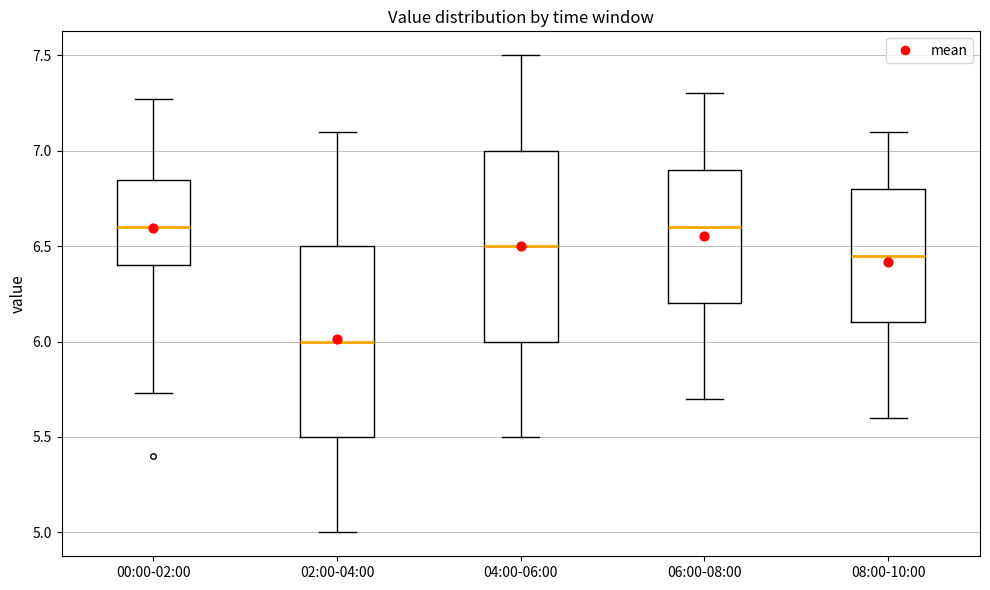

Reading left to right, transcribe this box plot: for each box, give where its median line is, the range the box spans, and where its two whiskers end, as read against the y-axis. The values are not printed on the chart, so give them approximately, as read against the axis.

00:00-02:00: median 6.60, box 6.40 to 6.85, whiskers 5.75 to 7.25
02:00-04:00: median 6.00, box 5.50 to 6.50, whiskers 5.00 to 7.10
04:00-06:00: median 6.50, box 6.00 to 7.00, whiskers 5.50 to 7.50
06:00-08:00: median 6.60, box 6.20 to 6.90, whiskers 5.70 to 7.30
08:00-10:00: median 6.45, box 6.10 to 6.80, whiskers 5.60 to 7.10